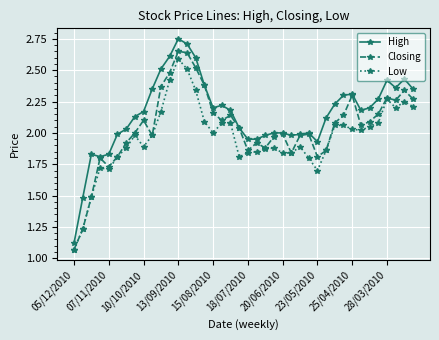

True or false: Low and High cross at least once.

False